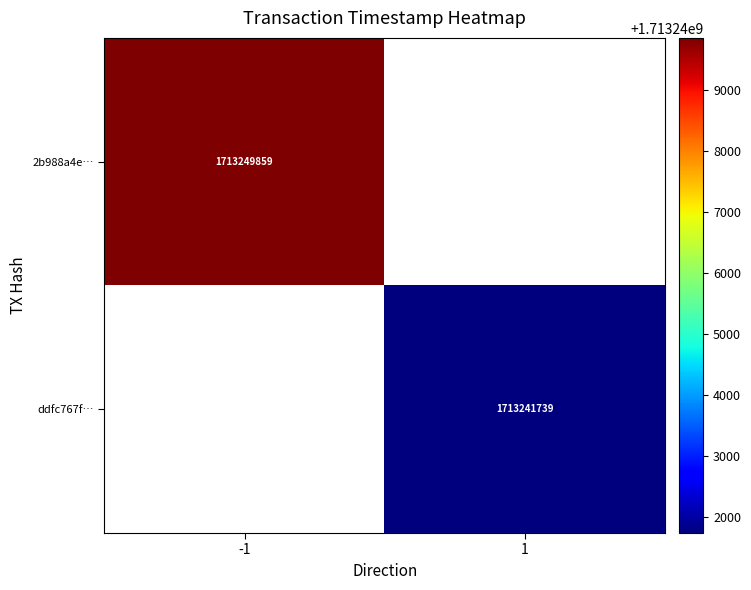

Between -1 and 1, which is larger?

-1